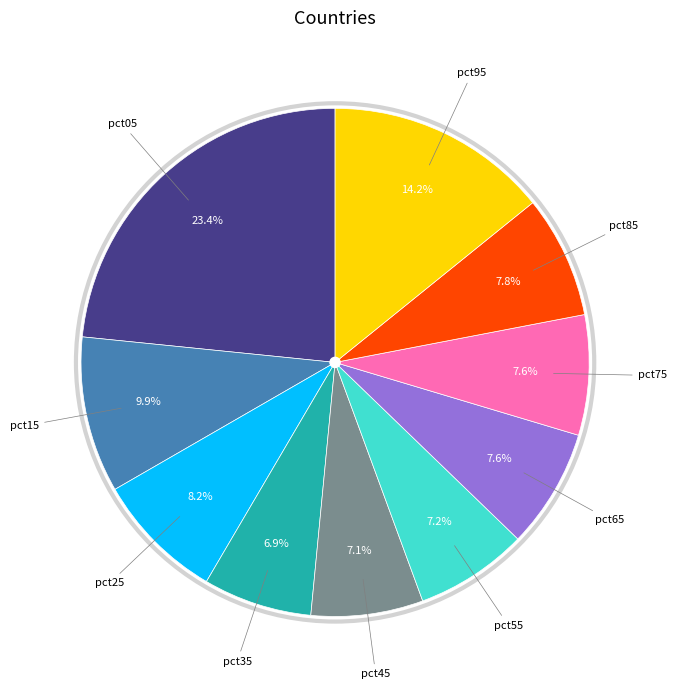

Is there any slice that represents more than half of the pie?

No